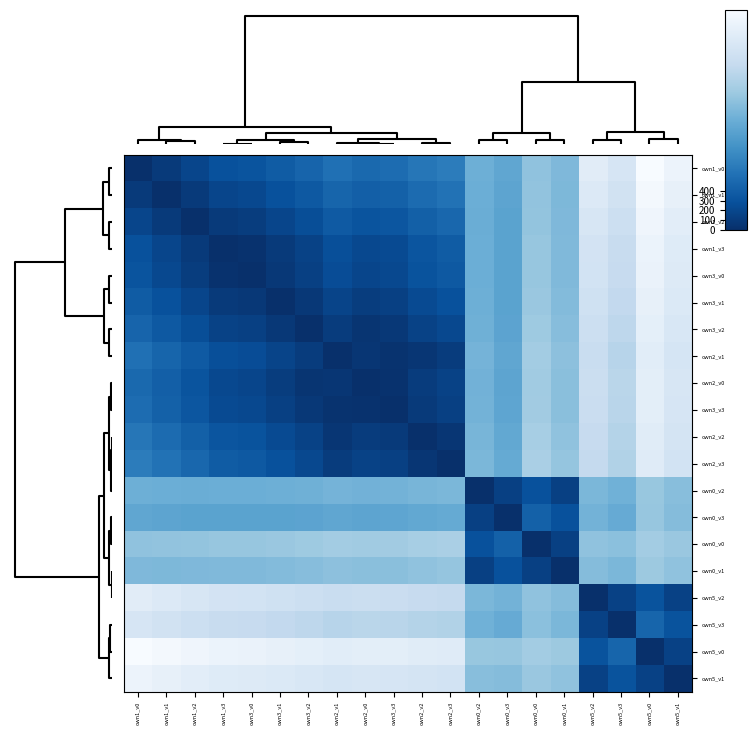

Between own2_v3 and own0_v1, which series saw the biggest shift?

own2_v3